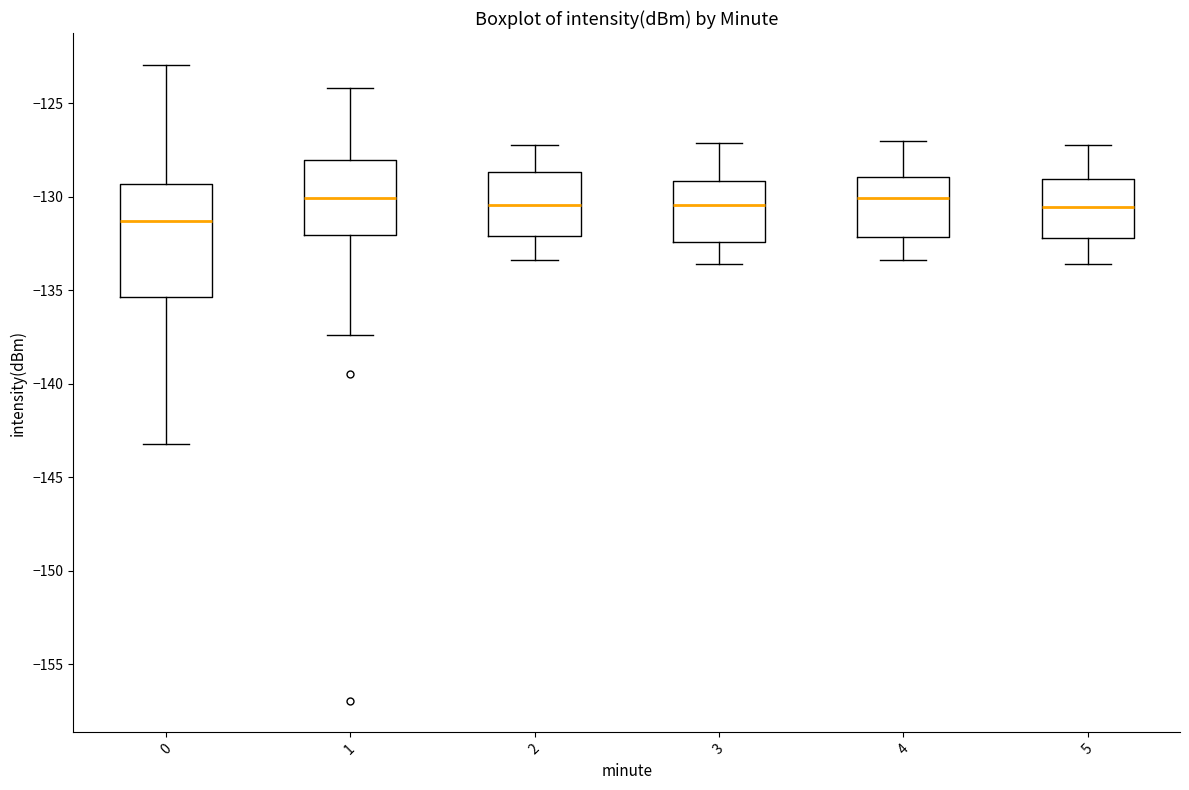

Which box is the tallest, from its lower edge to its upper edge?

0